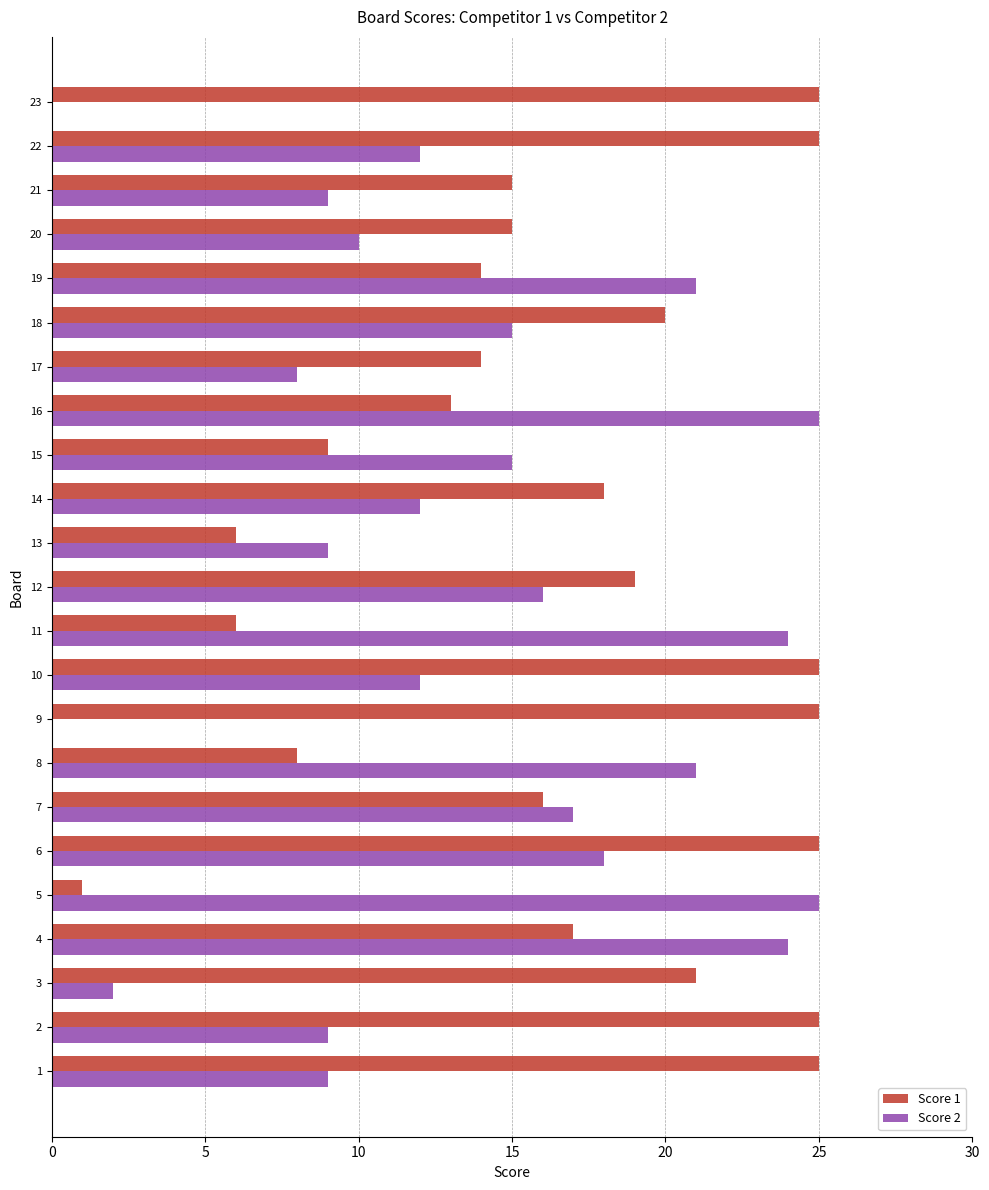

Count the number of categories in the chart.

23